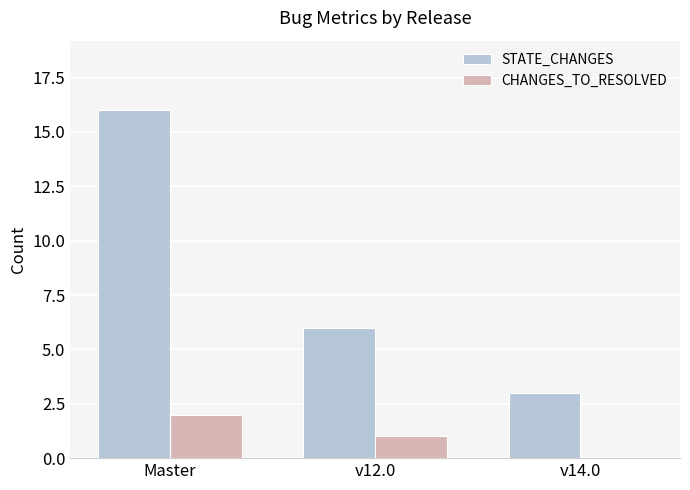

The value of STATE_CHANGES at v12.0 is 6. True or false?

True